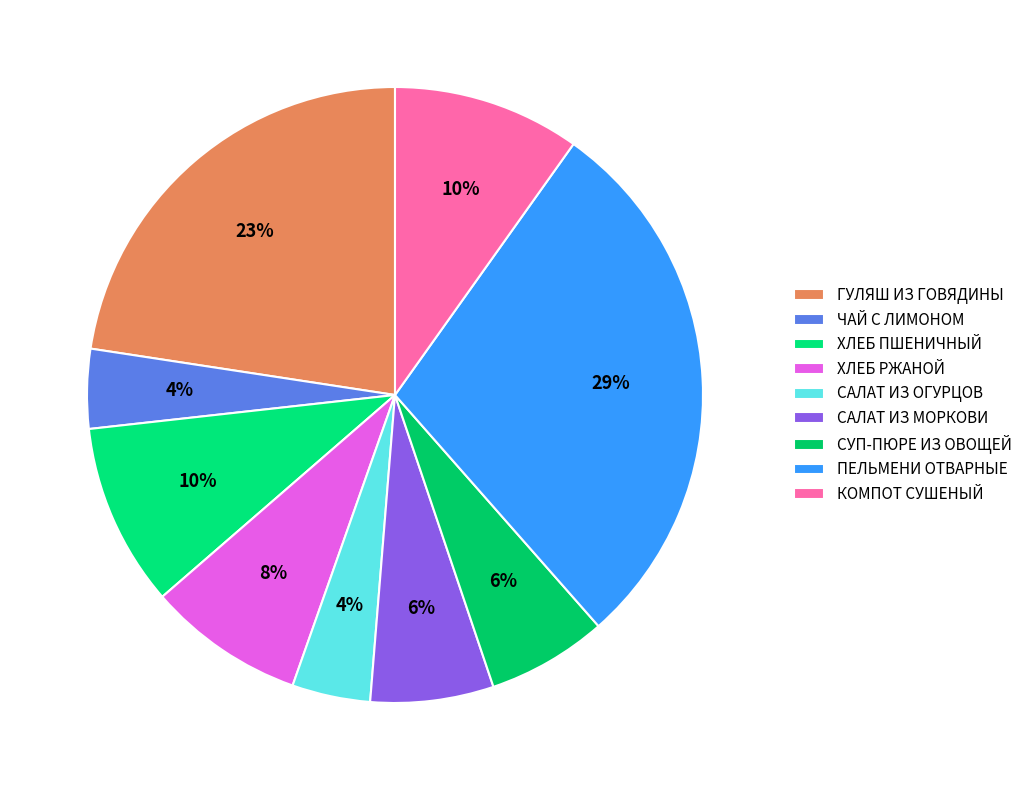

How many slices are in this pie chart?

9